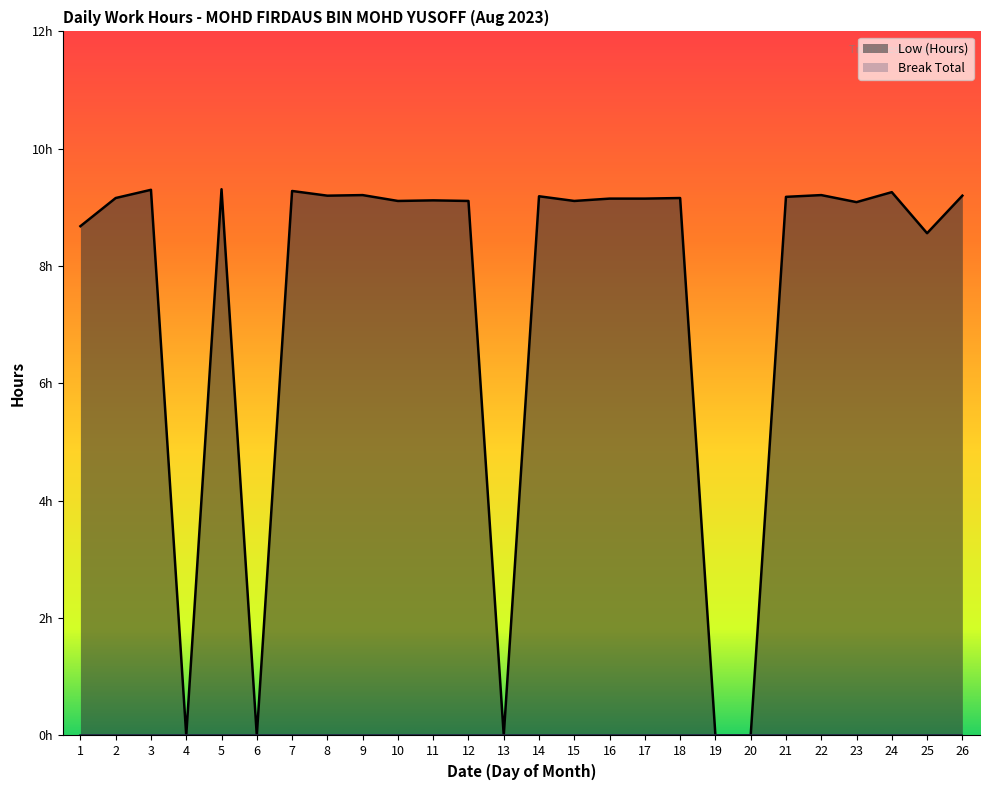

What is the sum of the values at 4 and 26?

9.2